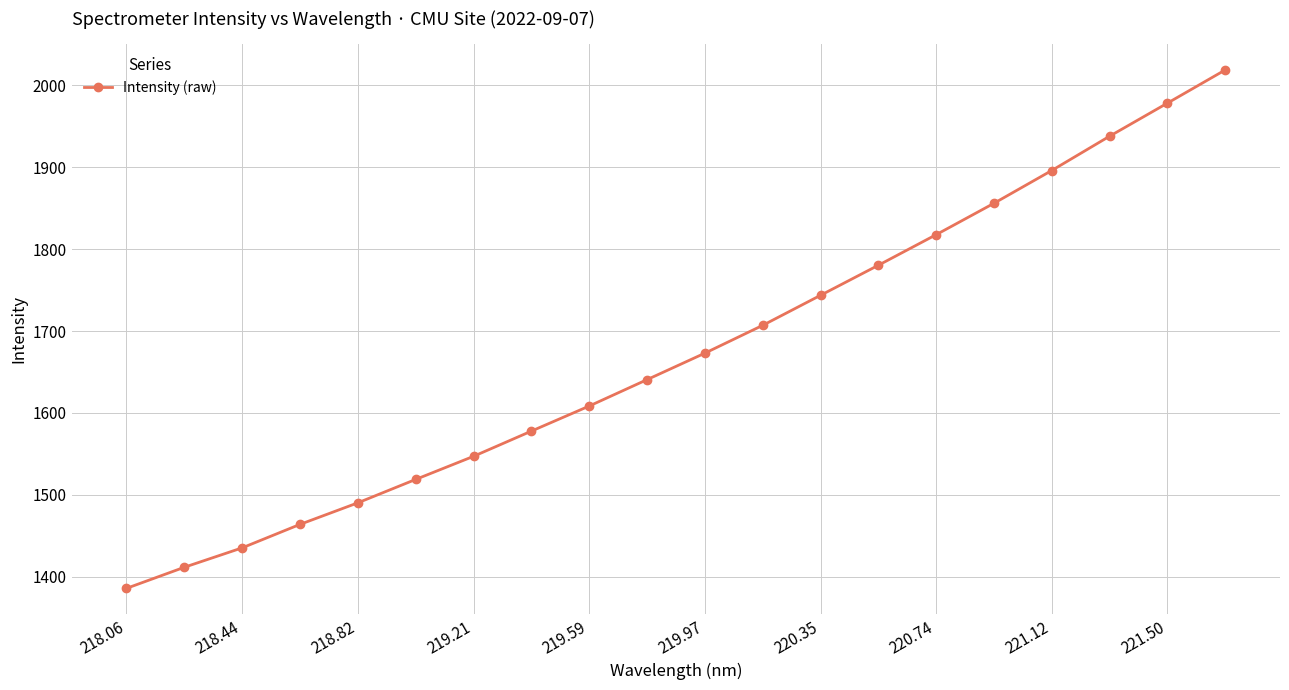

What is the value of the 10th point from the left?

1640.7